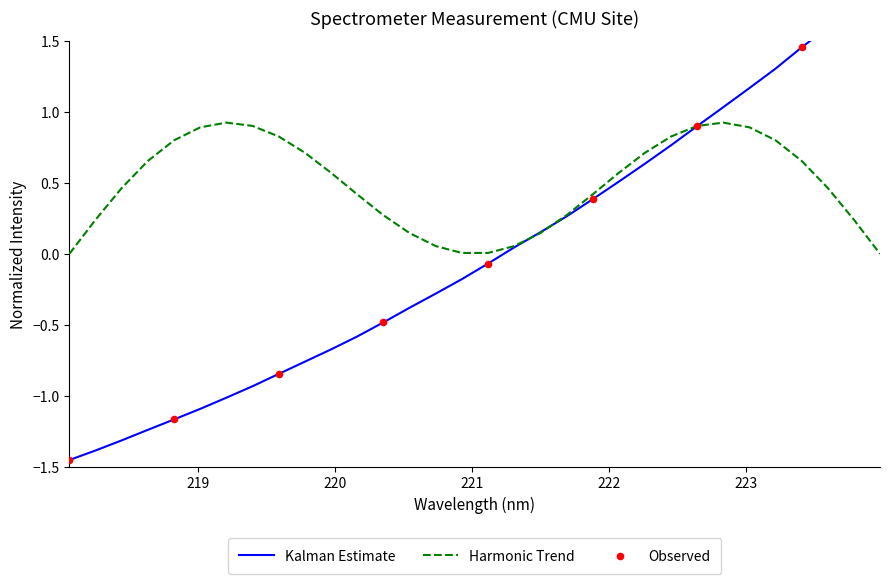

What is the change in value from 218.2508 to 219.0156?

+0.3